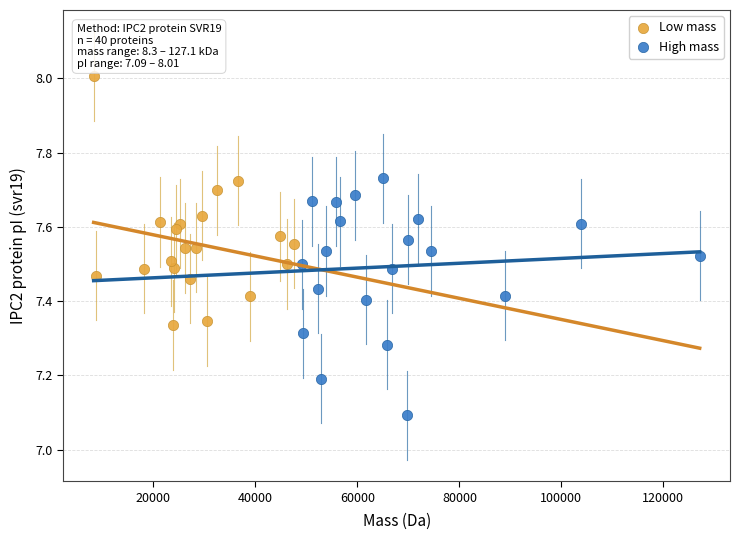

What are all the series names shown in the legend?

Low mass, High mass